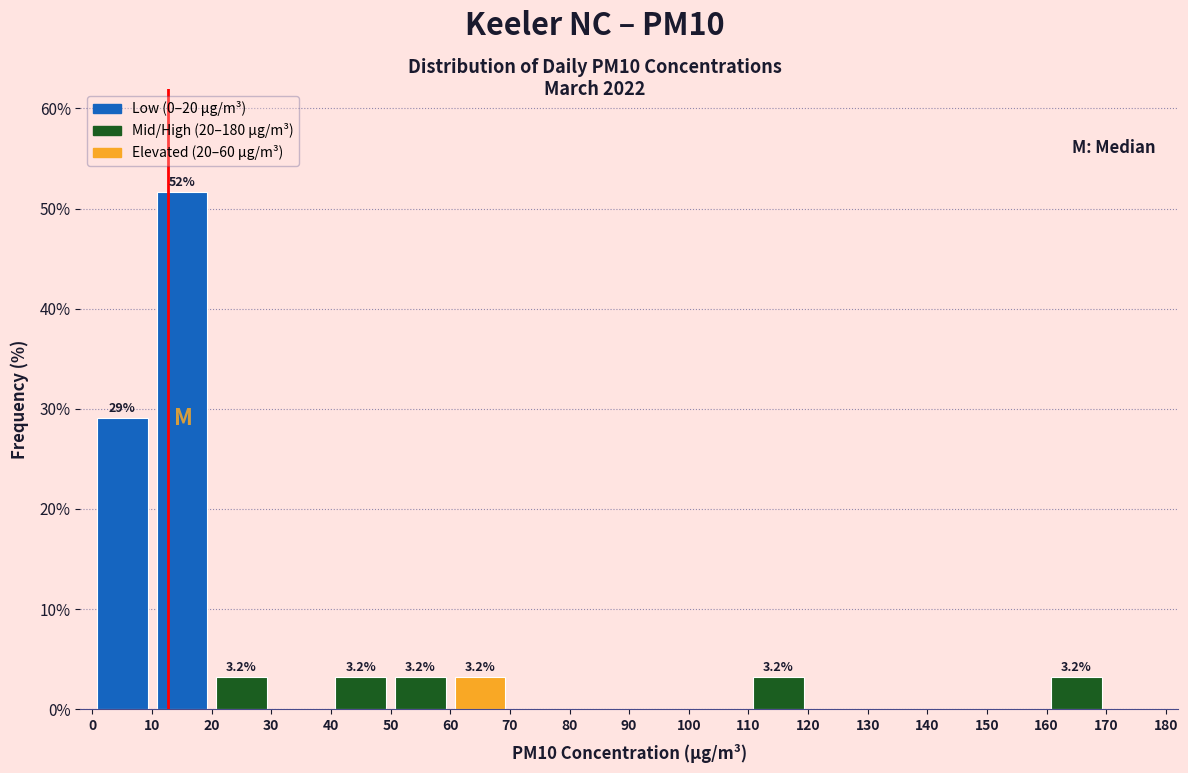

Over which range of the x-axis is the bar tallest?

10 to 20